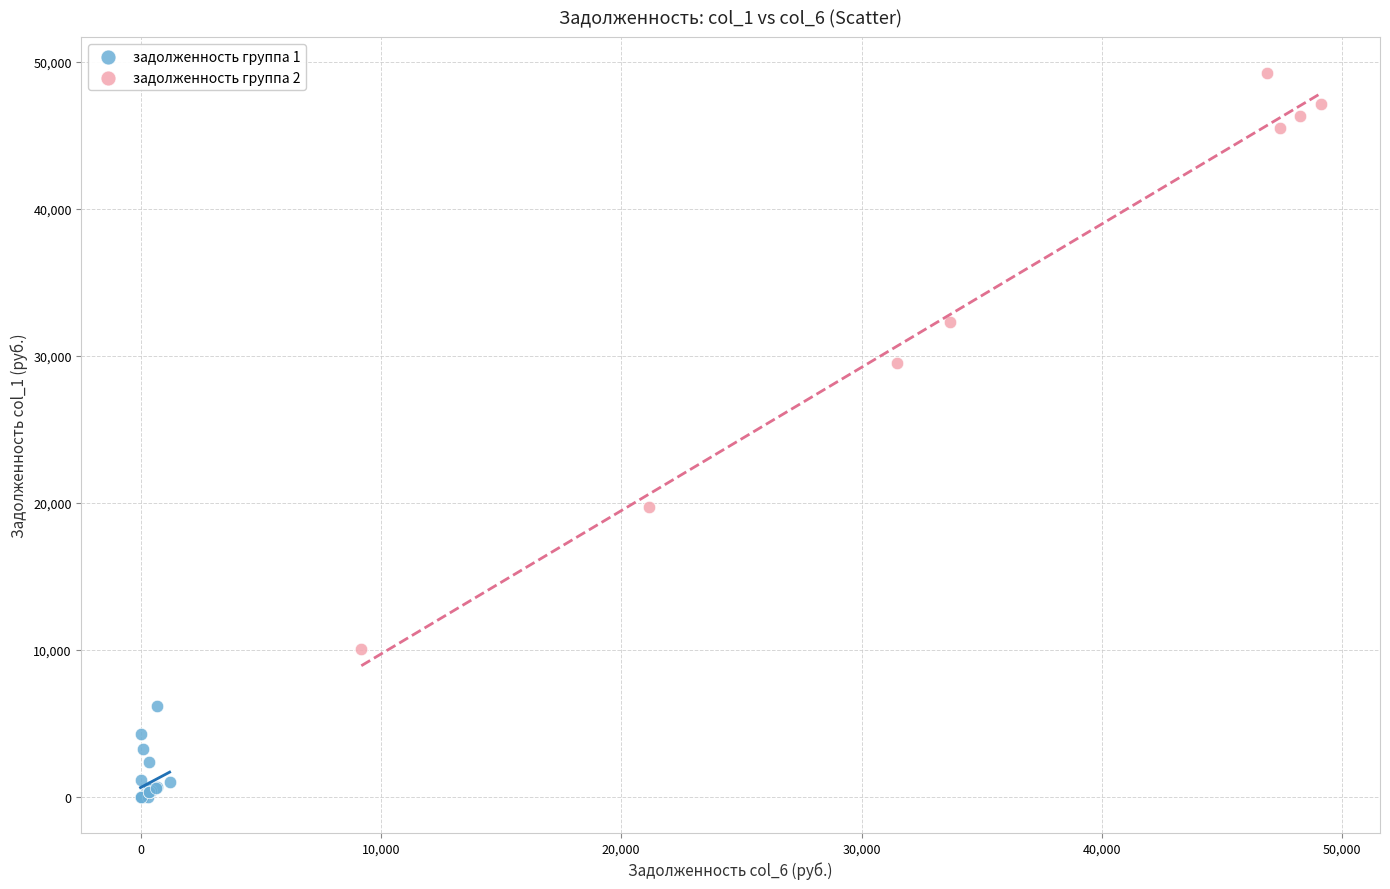

Which series reaches the minimum Y coordinate?

задолженность группа 1